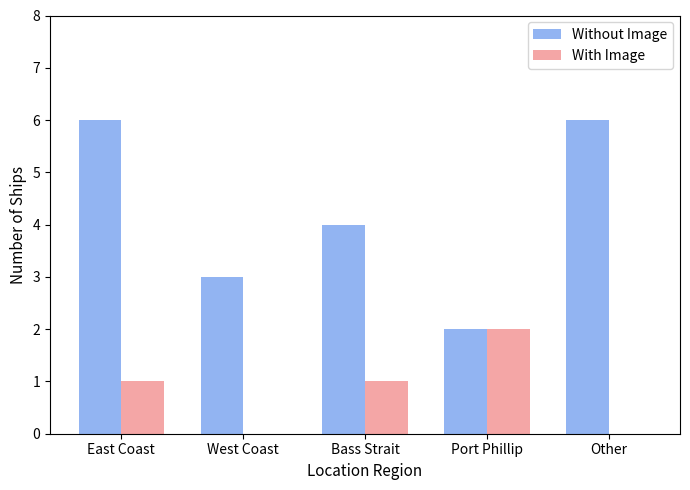

What is the highest value of the Without Image series?

6